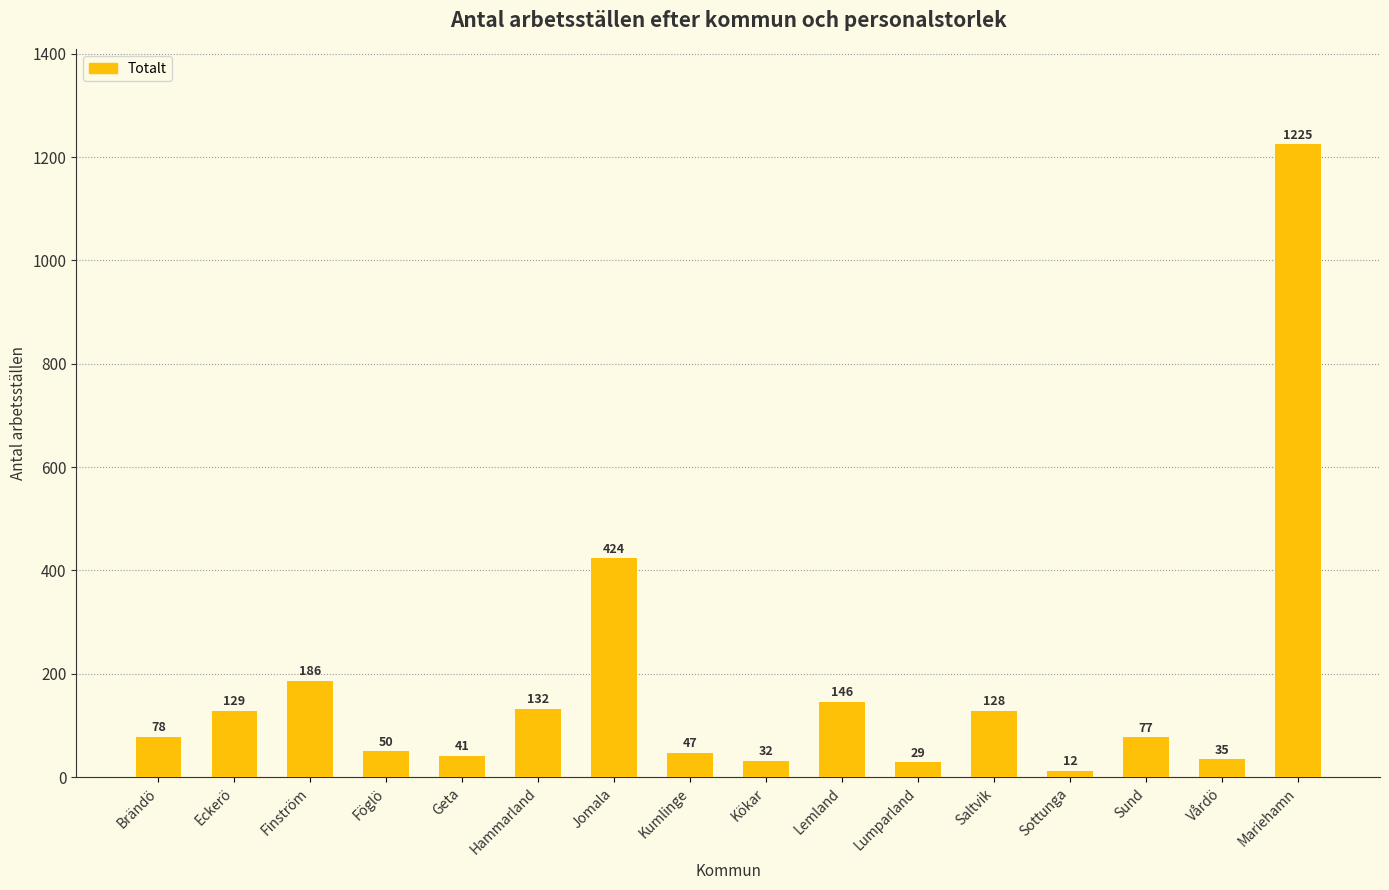

What is the average value?

173